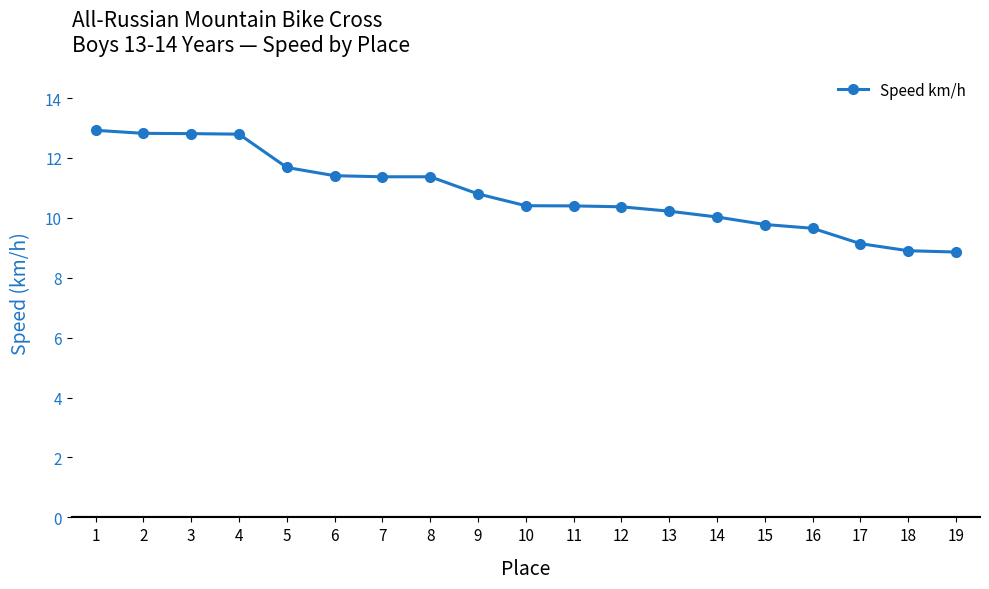

Approximately how many times larger is the value at 17 compared to 4?

0.7